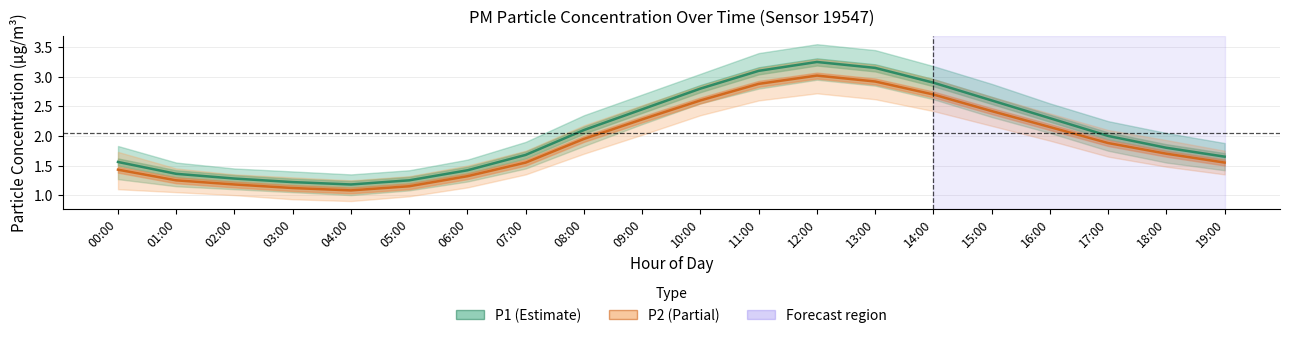

How many values in the P1 series exceed 2?

9